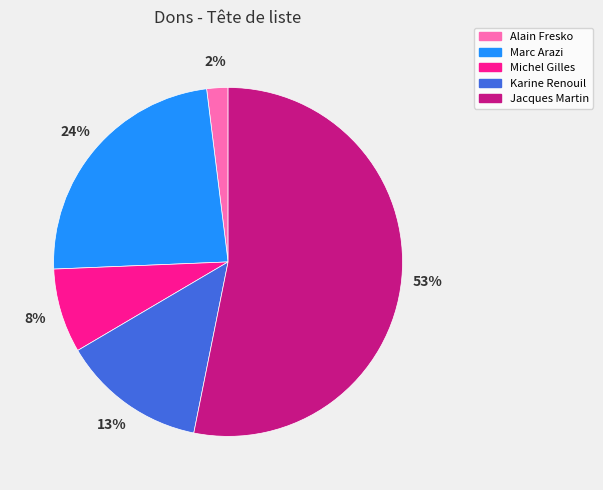

Which has a higher value, Jacques Martin or Karine Renouil?

Jacques Martin